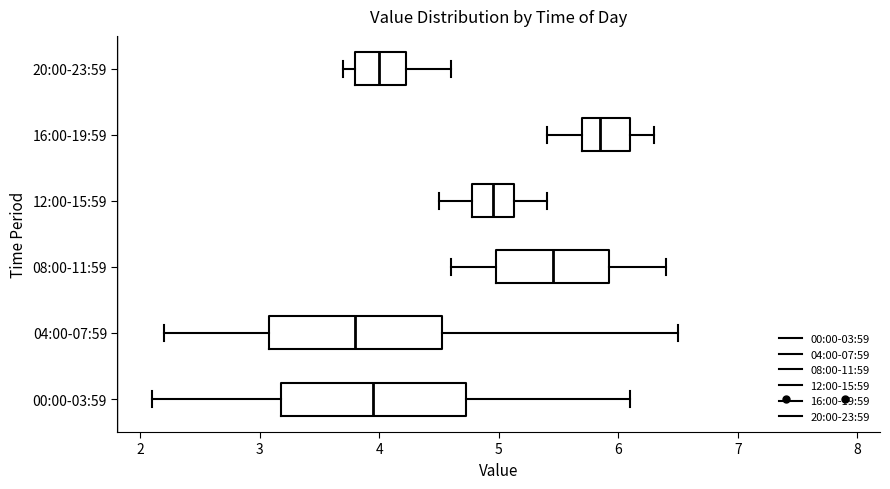

Reading bottom to top, transcribe this box plot: for each box, give where its median line is, the range the box spans, and where its two whiskers end, as read against the x-axis. The values are not printed on the chart, so give them approximately, as read against the axis.

00:00-03:59: median 4.0, box 3.2 to 4.7, whiskers 2.1 to 6.1
04:00-07:59: median 3.8, box 3.1 to 4.5, whiskers 2.2 to 6.5
08:00-11:59: median 5.5, box 5.0 to 5.9, whiskers 4.6 to 6.4
12:00-15:59: median 5.0, box 4.8 to 5.1, whiskers 4.5 to 5.4
16:00-19:59: median 5.9, box 5.7 to 6.1, whiskers 5.4 to 6.3
20:00-23:59: median 4.0, box 3.8 to 4.2, whiskers 3.7 to 4.6